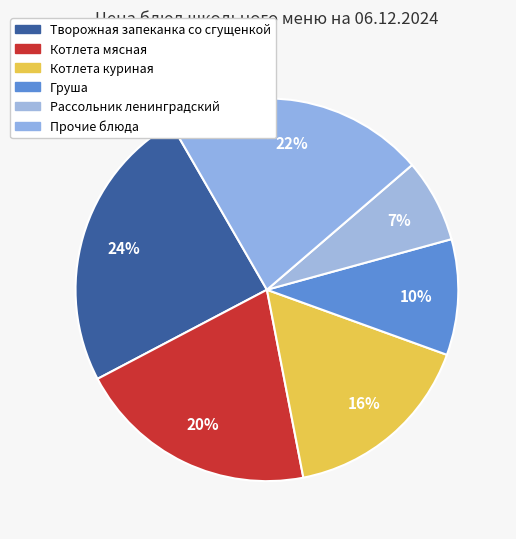

Count the number of slices in the pie.

6